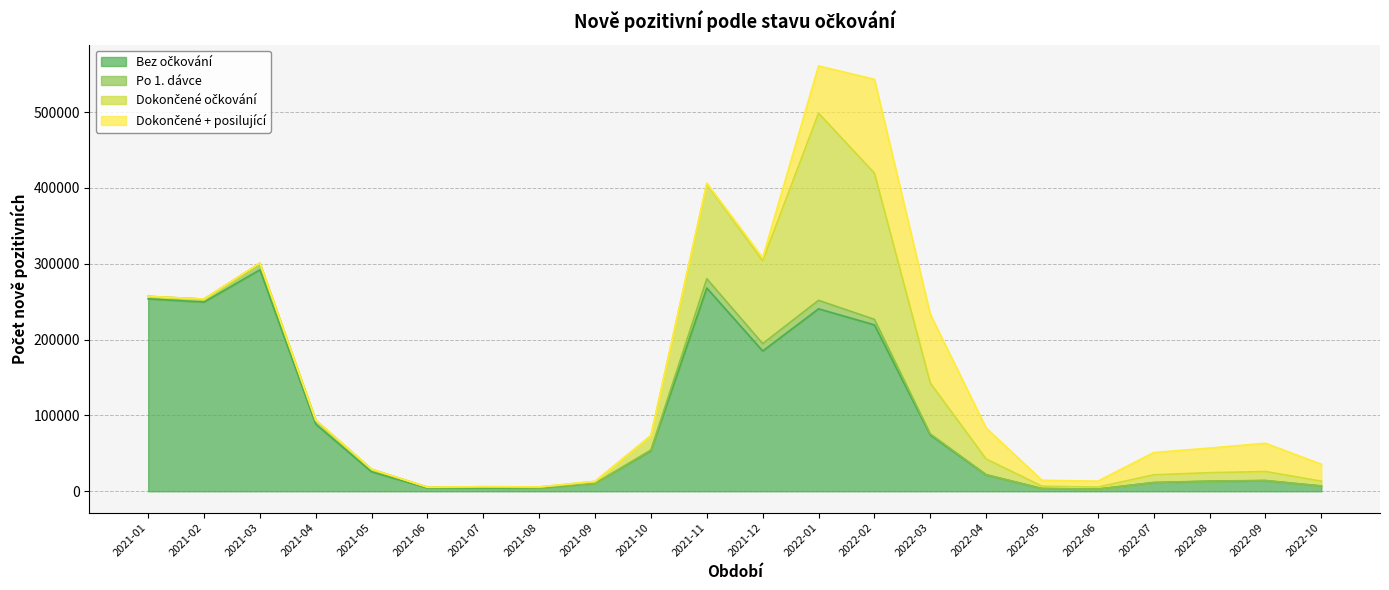

At how many categories does at least one series exceed 189445?

6